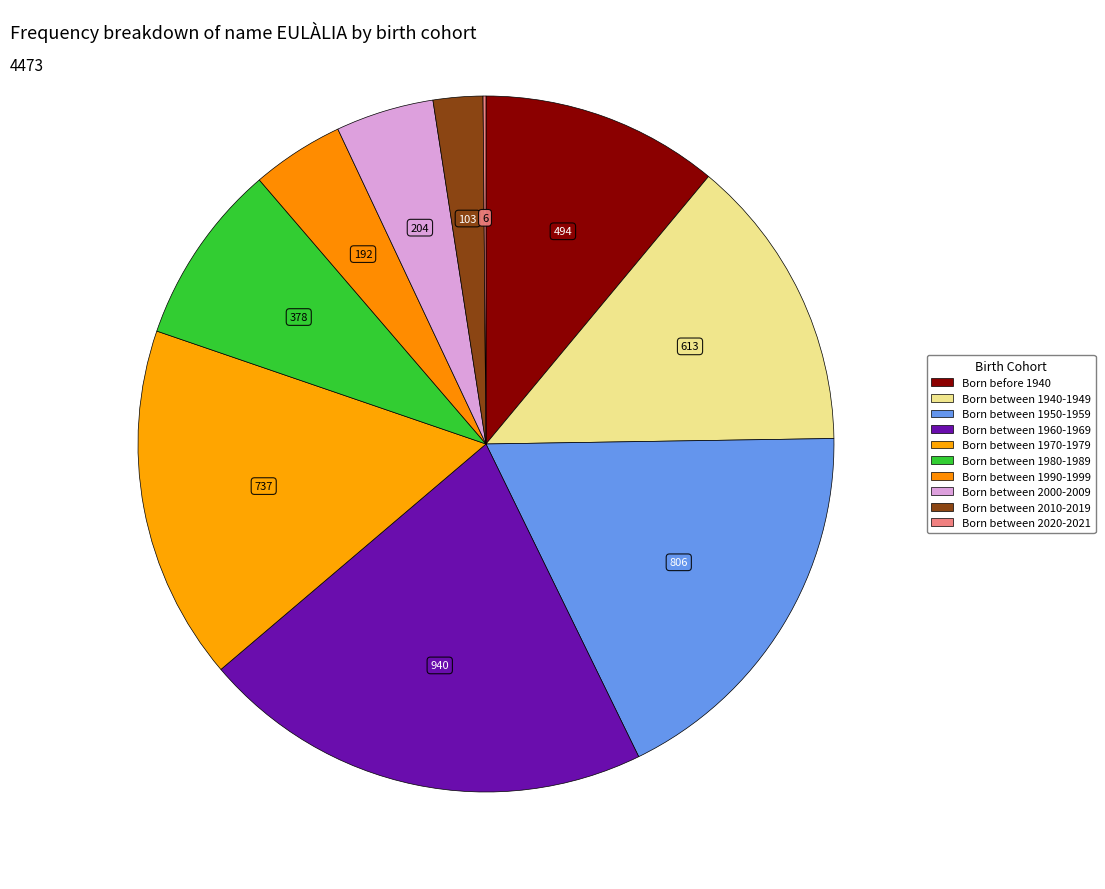

Is Born between 1940-1949 the majority of the pie?

No